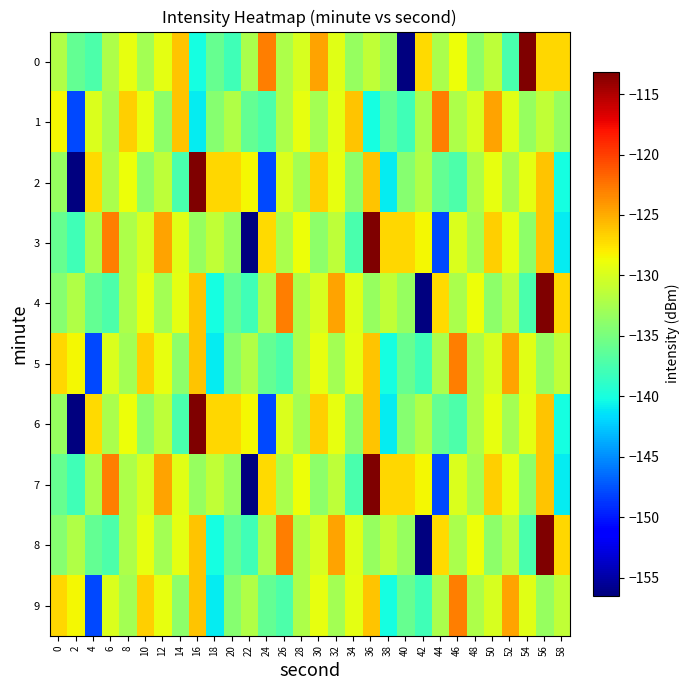

At which category is the sum across all series the highest?

56